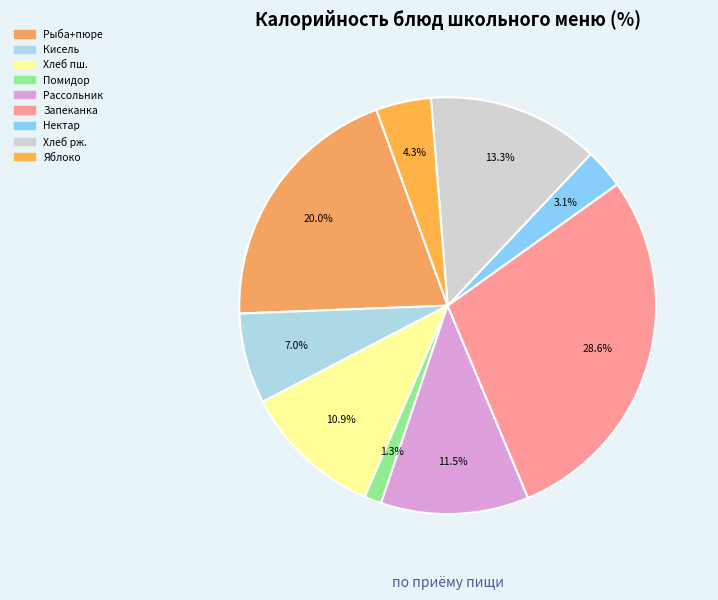

Count the number of slices in the pie.

9